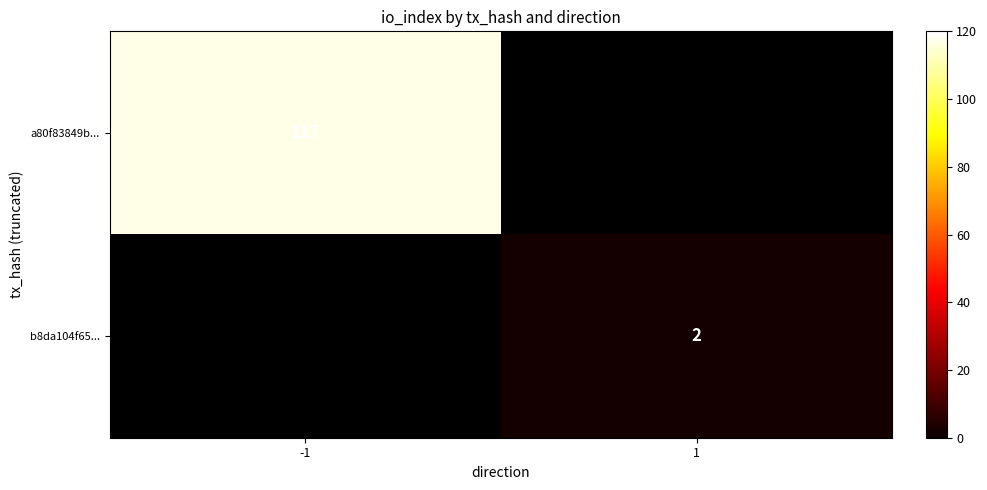

True or false: a80f83849b... has a value of 117 at -1.

True